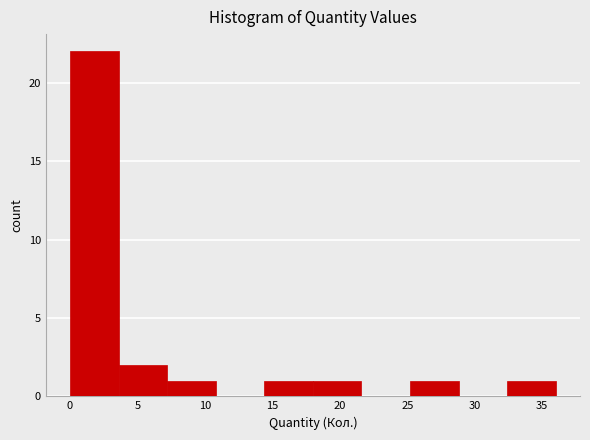

Reading left to right, list every bar in this chart as the range it spans on the x-axis followed by its height. Neither the bar edges nor the heights are printed on the chart, so give them approximately, as read against the axes.

0.0 to 3.5: 22
3.5 to 7.0: 2
7.0 to 11.0: 1
11.0 to 14.5: 0
14.5 to 18.0: 1
18.0 to 21.5: 1
21.5 to 25.0: 0
25.0 to 29.0: 1
29.0 to 32.5: 0
32.5 to 36.0: 1